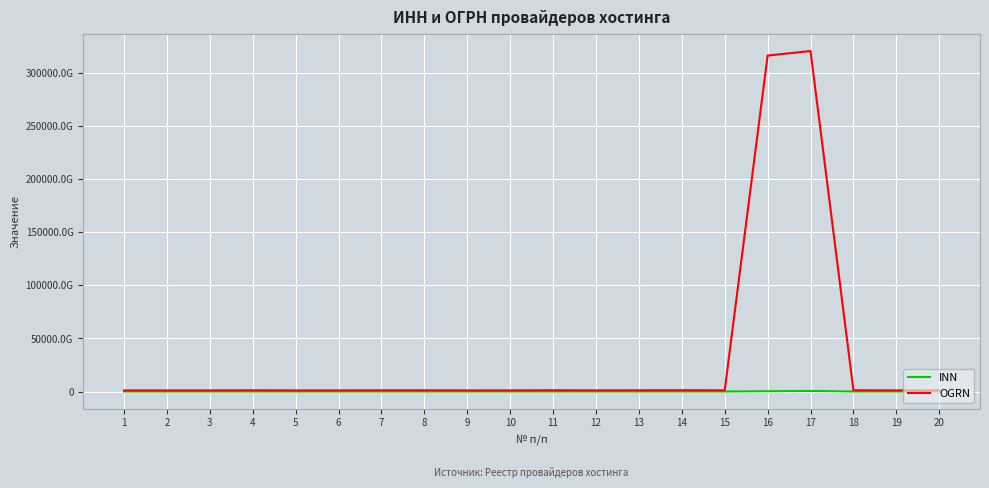

Which category has the lowest value in the INN series?

20